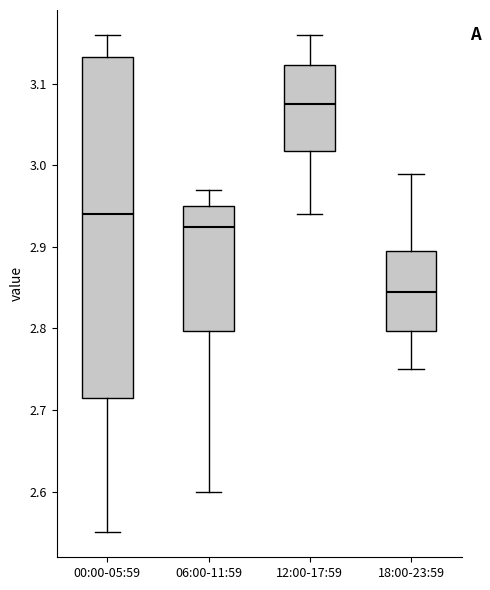

Reading left to right, transcribe this box plot: for each box, give where its median line is, the range the box spans, and where its two whiskers end, as read against the y-axis. The values are not printed on the chart, so give them approximately, as read against the axis.

00:00-05:59: median 2.94, box 2.72 to 3.13, whiskers 2.55 to 3.16
06:00-11:59: median 2.93, box 2.80 to 2.95, whiskers 2.60 to 2.97
12:00-17:59: median 3.08, box 3.02 to 3.12, whiskers 2.94 to 3.16
18:00-23:59: median 2.85, box 2.80 to 2.90, whiskers 2.75 to 2.99